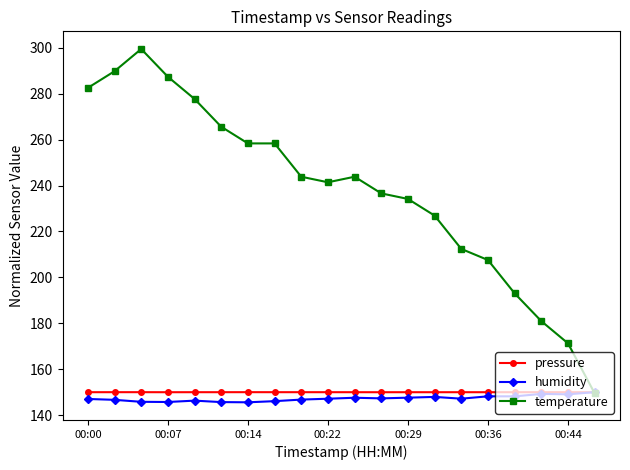

Which series has the largest total across all categories?

temperature